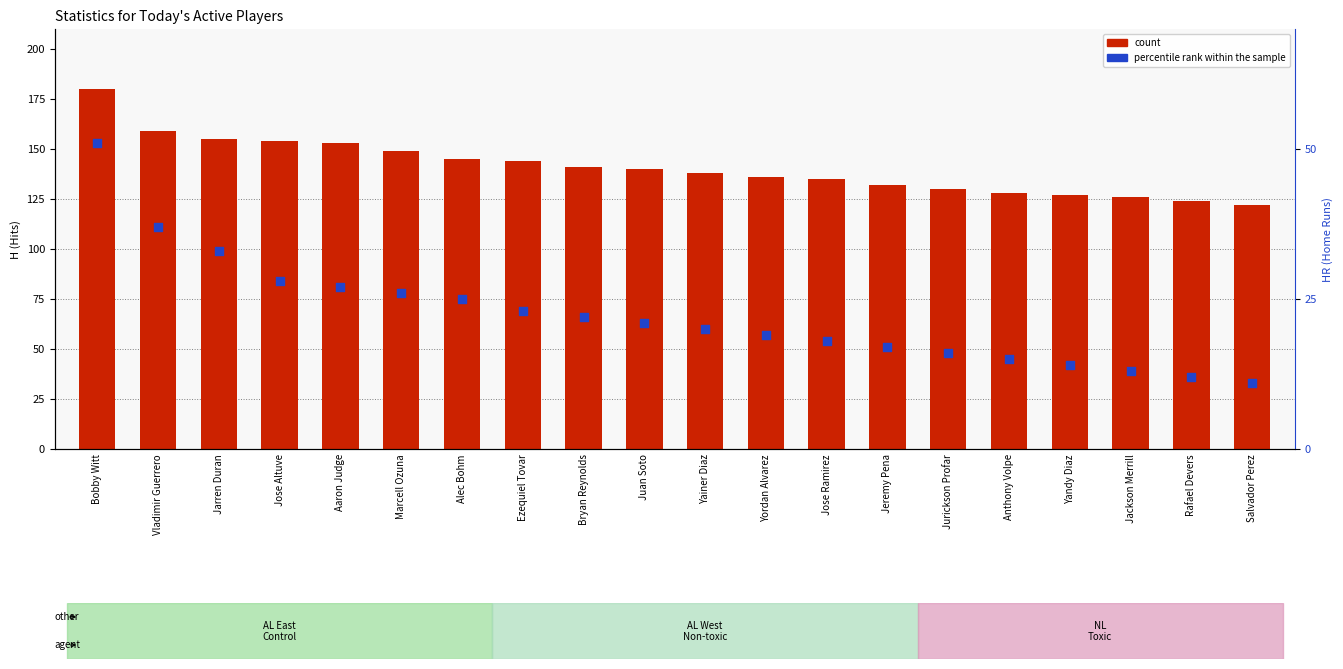

Which series contains the lowest Y value?

percentile rank within the sample